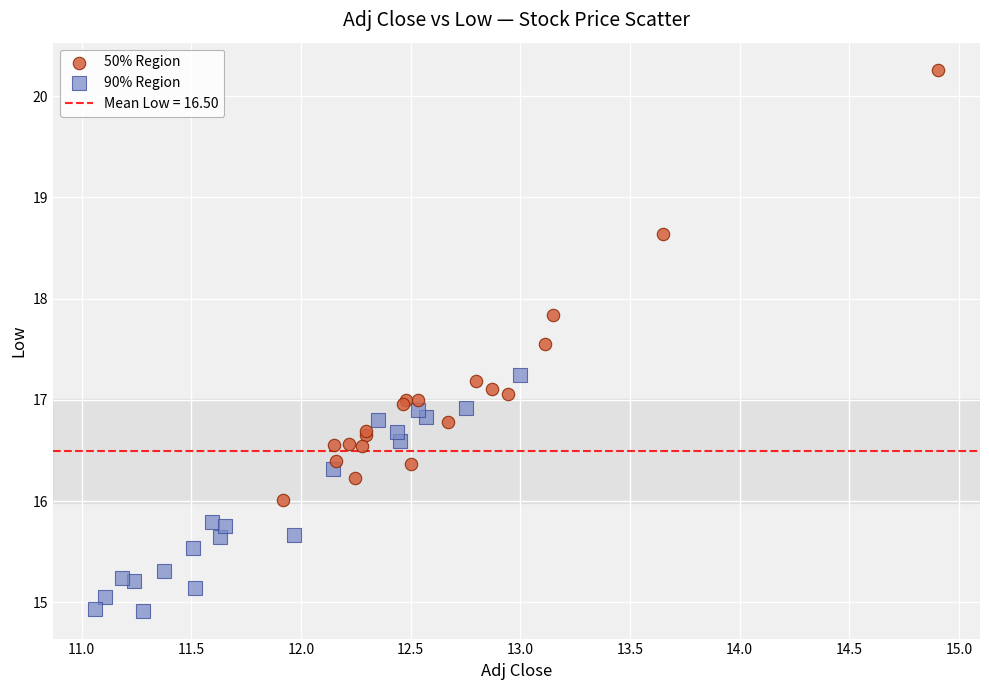

Which series has the widest spread of Y values?

50% Region